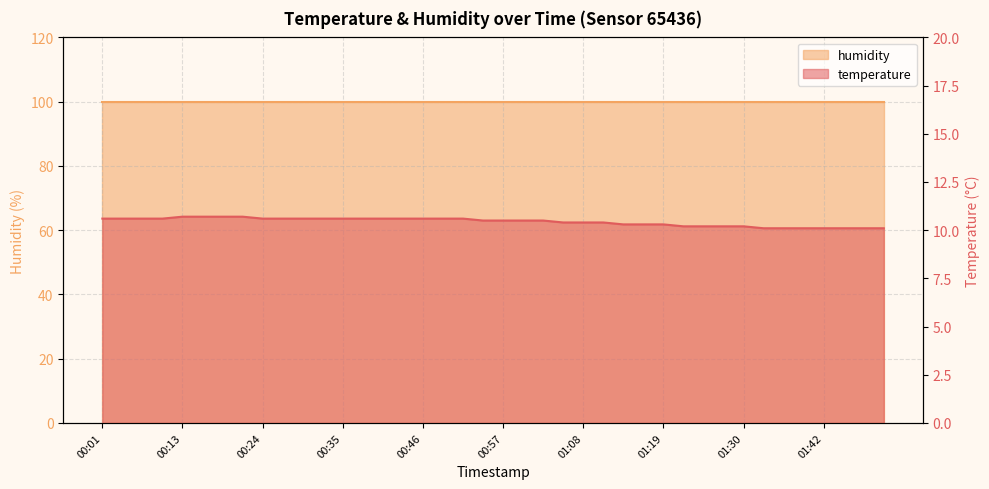

Reading right to left, transcribe all the data shown in this chart.

10.1	10.1	10.1	10.1	10.1	10.1	10.1	10.2	10.2	10.2	10.2	10.3	10.3	10.3	10.4	10.4	10.4	10.5	10.5	10.5	10.5	10.6	10.6	10.6	10.6	10.6	10.6	10.6	10.6	10.6	10.6	10.6	10.7	10.7	10.7	10.7	10.6	10.6	10.6	10.6